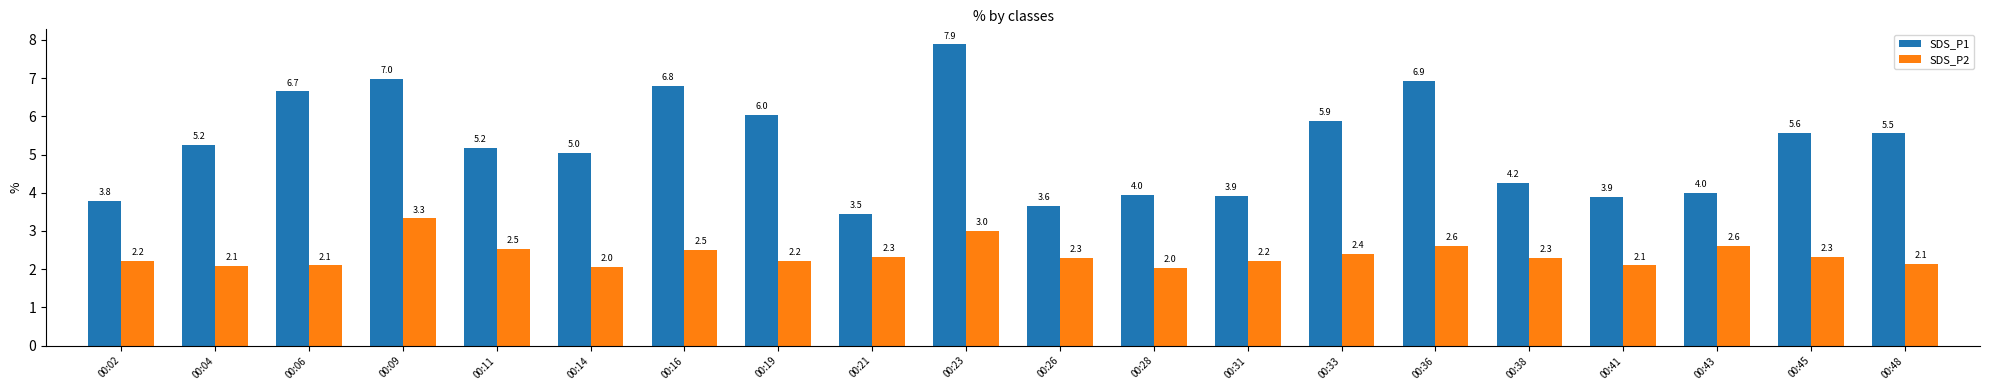

The value of SDS_P1 at 00:02 is 0.8. True or false?

False